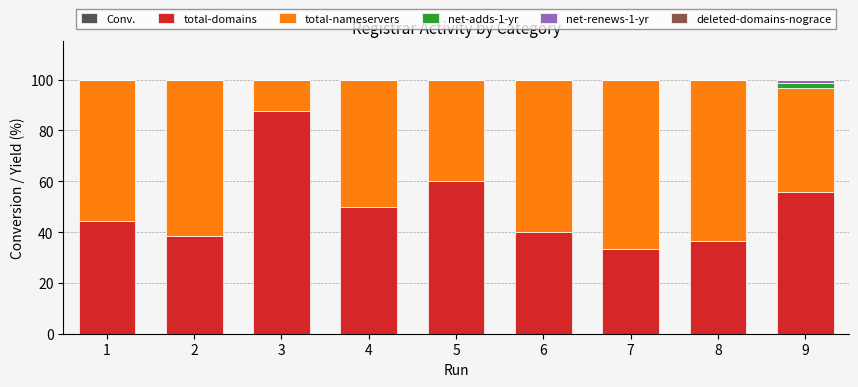

What is the total value across all series at 5?

100.0